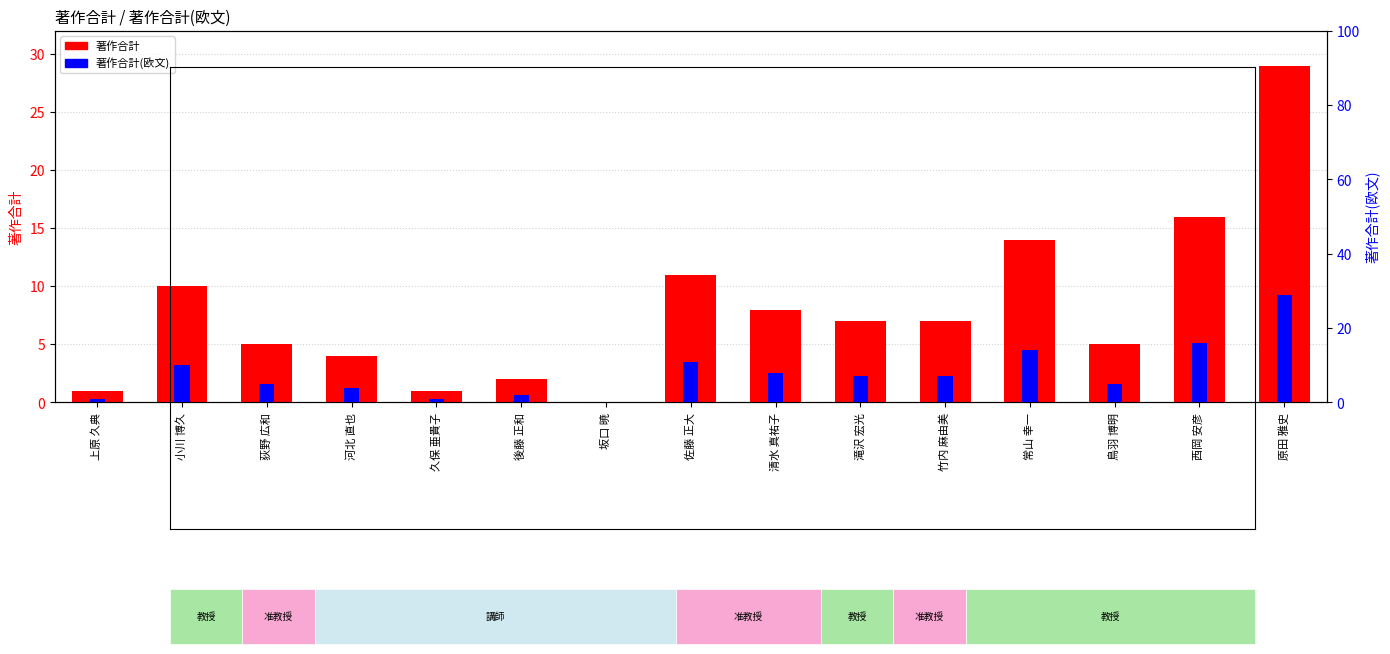

The value of 著作合計 at 上原 久典 is 0. True or false?

False